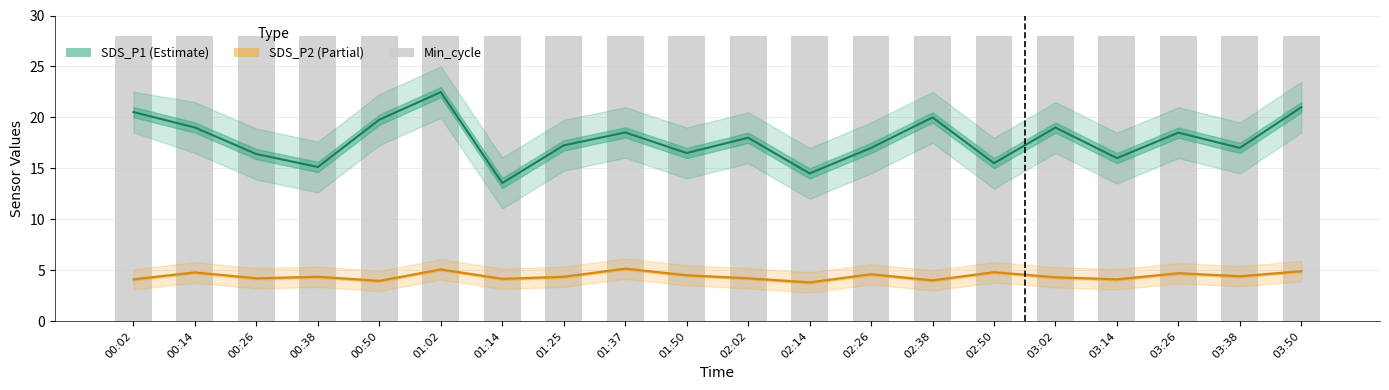

What is the difference between the SDS_P2 values at 03:38 and 00:26?

0.2